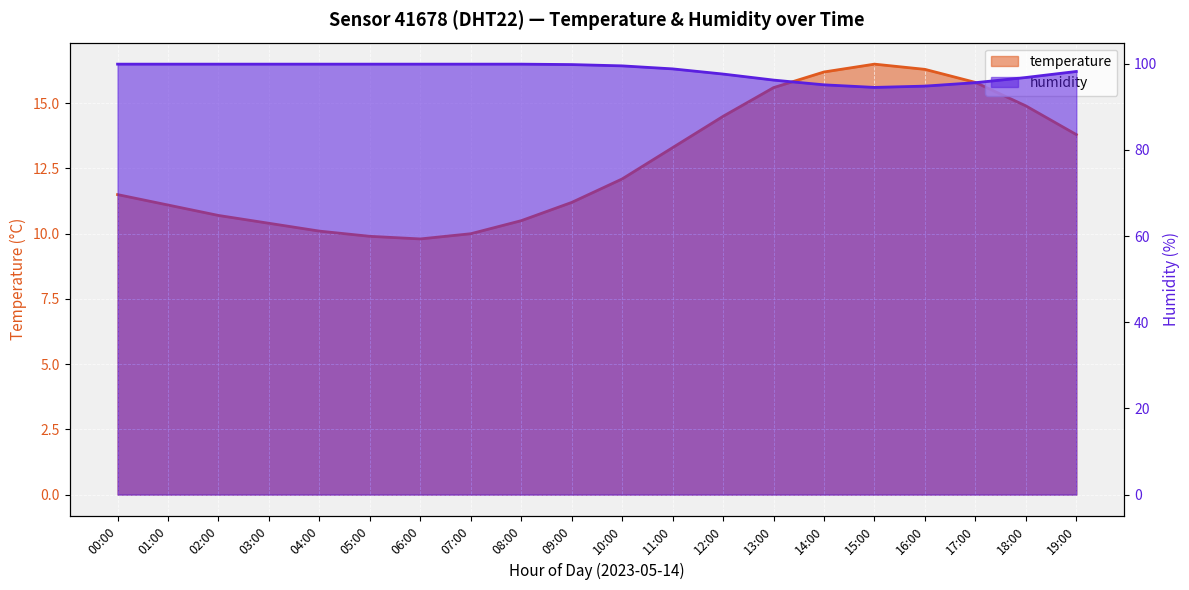

Between 10:00 and 15:00, which series saw the biggest shift?

humidity